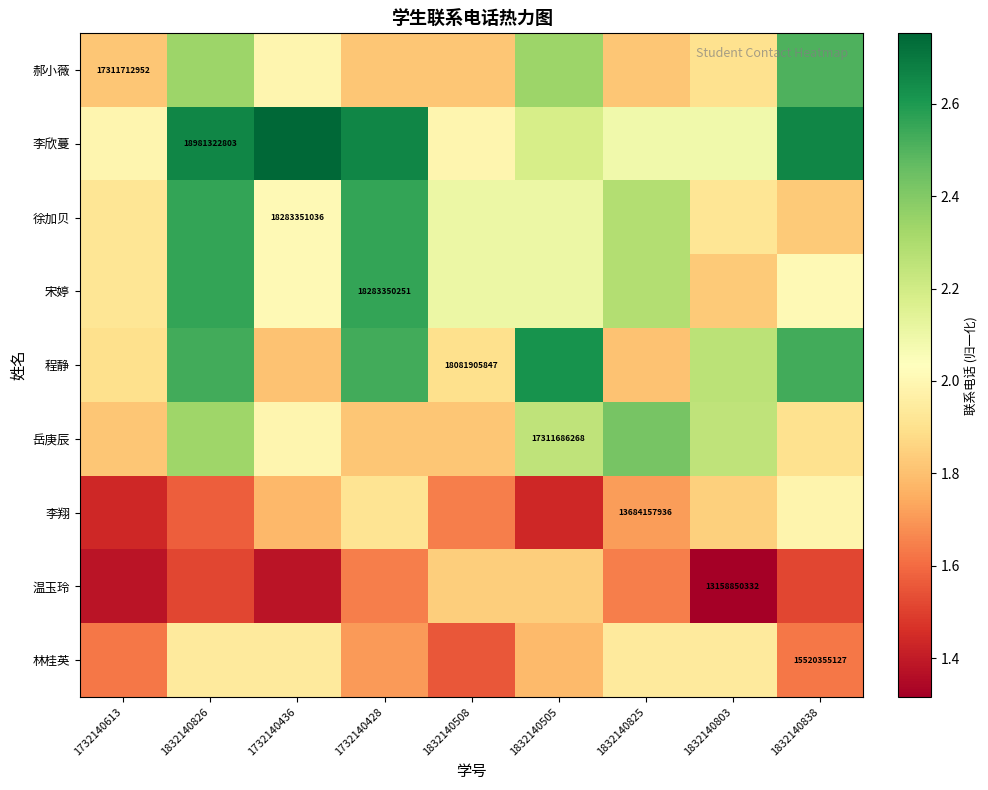

What is the sum of the 程静 values at 1832140508 and 1832140826?

4.4